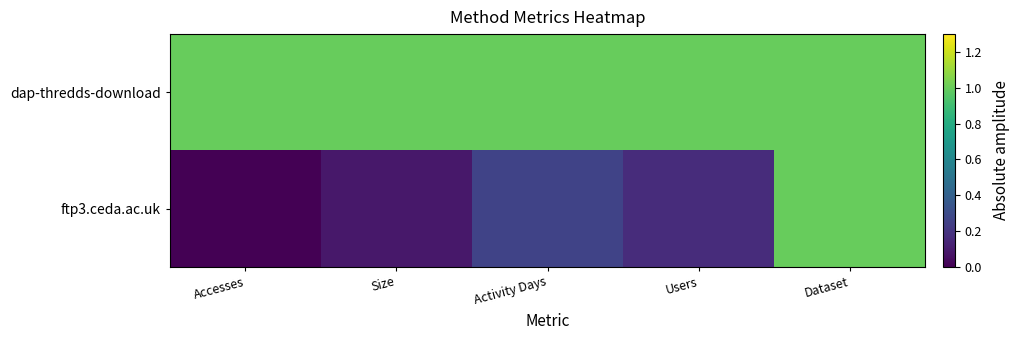

Between Dataset and Size, which is larger?

Dataset